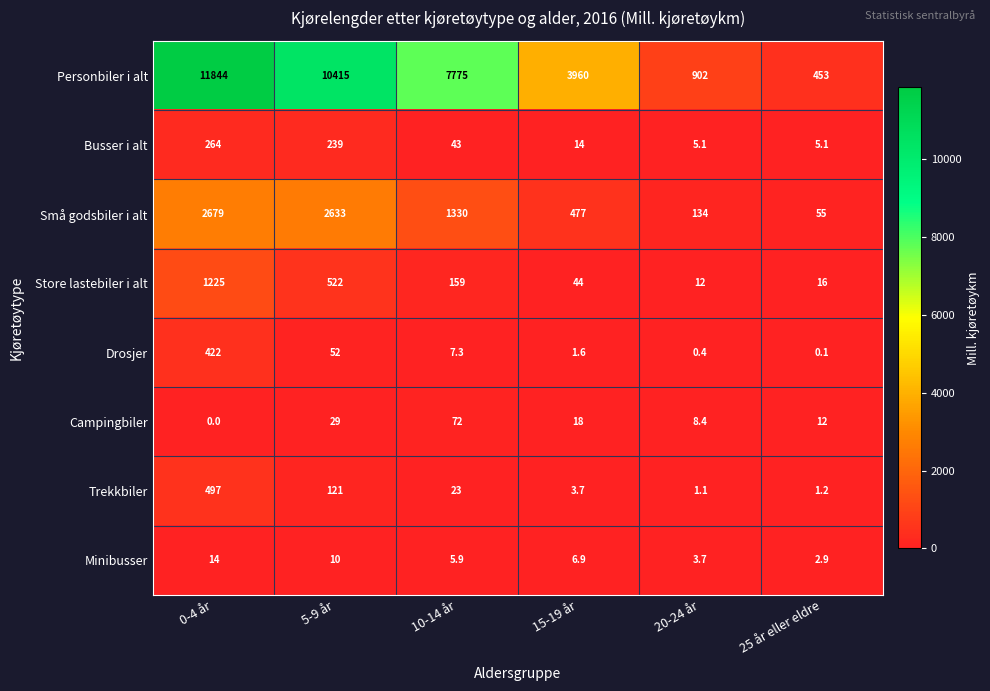

Which series has the largest range (max minus min)?

Personbiler i alt